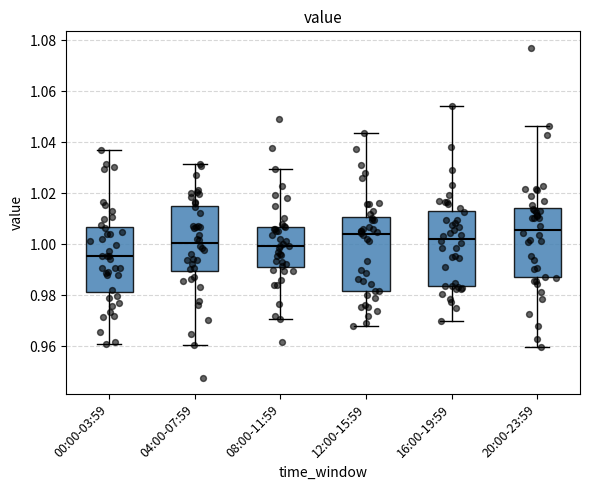

Reading left to right, read every box against the y-axis: the position of its median line, the range the box covers, and the ends of its whiskers. The values are not printed on the chart, so give them approximately, as read against the axis.

00:00-03:59: median 0.996, box 0.982 to 1.006, whiskers 0.960 to 1.038
04:00-07:59: median 1.000, box 0.990 to 1.016, whiskers 0.960 to 1.032
08:00-11:59: median 1.000, box 0.992 to 1.006, whiskers 0.970 to 1.030
12:00-15:59: median 1.004, box 0.982 to 1.010, whiskers 0.968 to 1.044
16:00-19:59: median 1.002, box 0.984 to 1.012, whiskers 0.970 to 1.054
20:00-23:59: median 1.006, box 0.986 to 1.014, whiskers 0.960 to 1.046